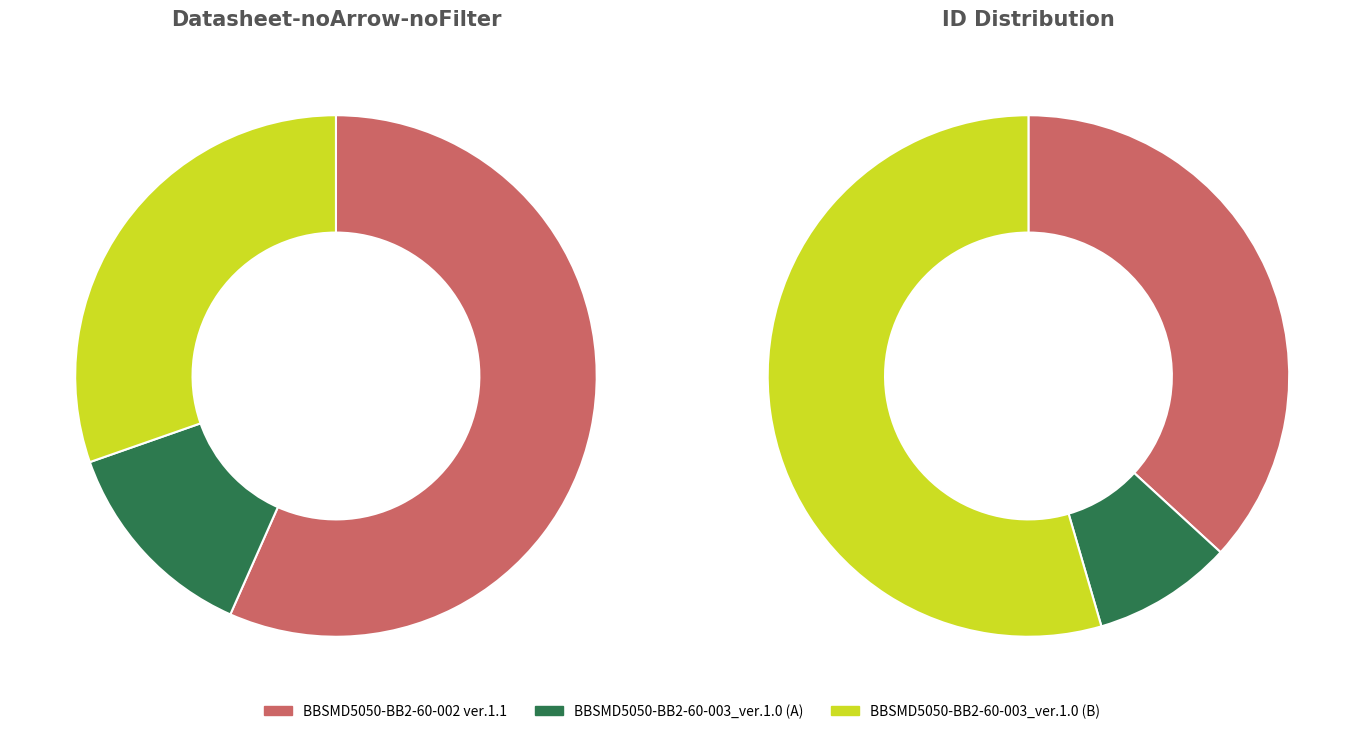

Approximately how many times larger is the value at BBSMD5050-BB2-60-002 ver.1.1 compared to BBSMD5050-BB2-60-003_ver.1.0?

1.3